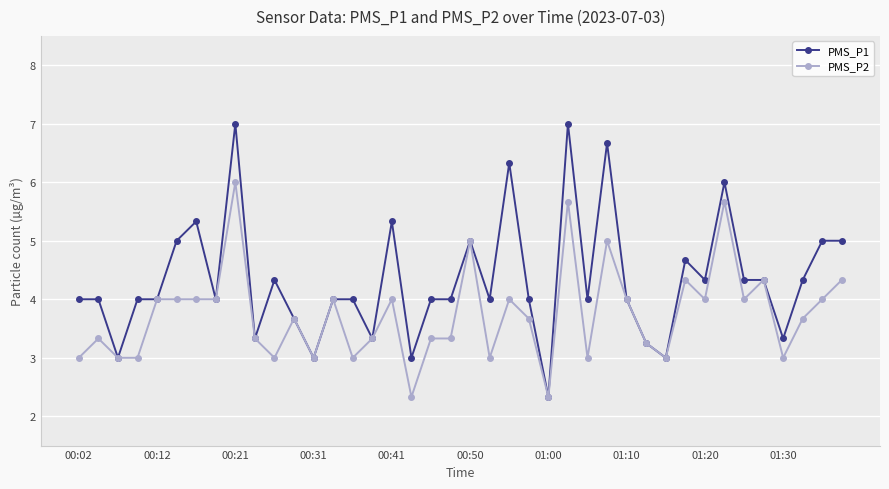

What is the highest value of the PMS_P2 series?

6.0